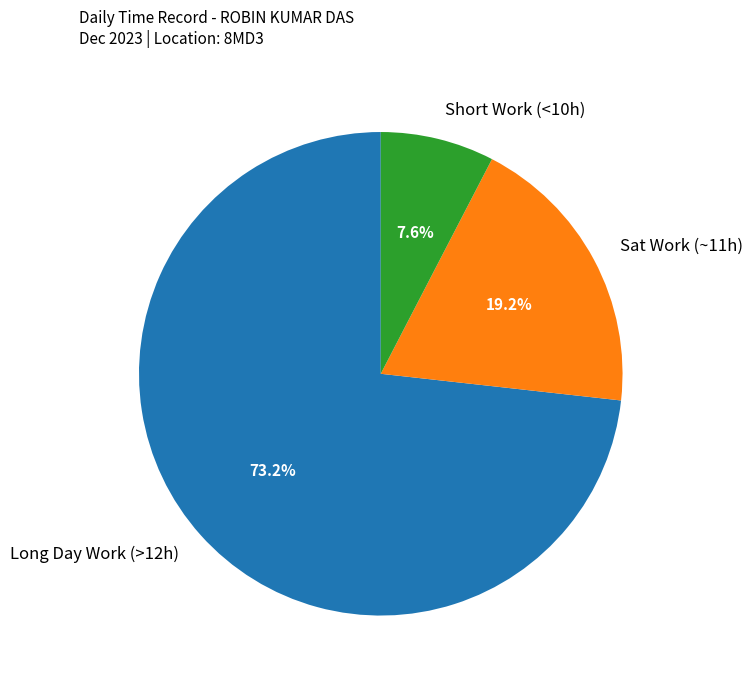

Which category accounts for the majority?

Long Day Work (>12h)